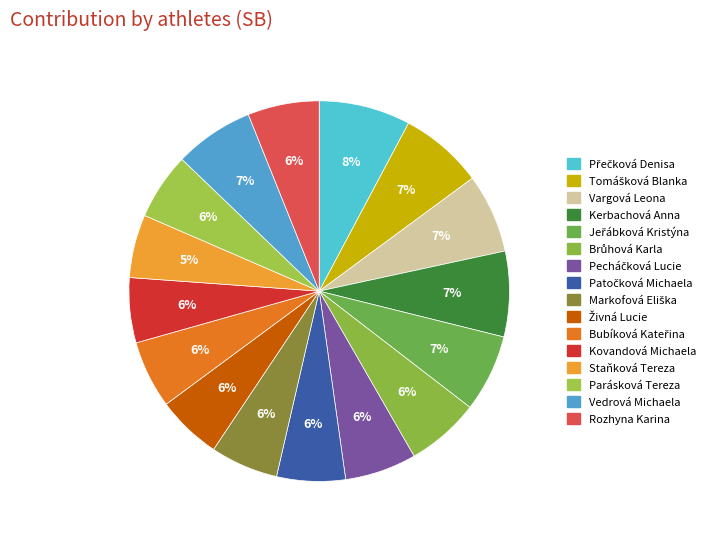

Approximately how many times larger is the value at Staňková Tereza compared to Přečková Denisa?

0.7